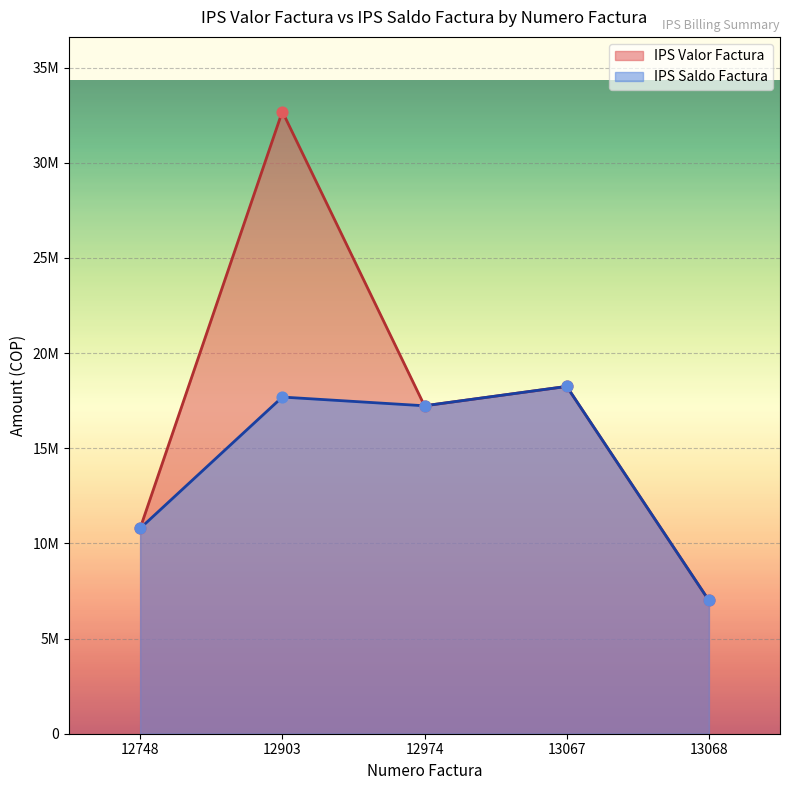

At how many categories does at least one series exceed 12008369?

3